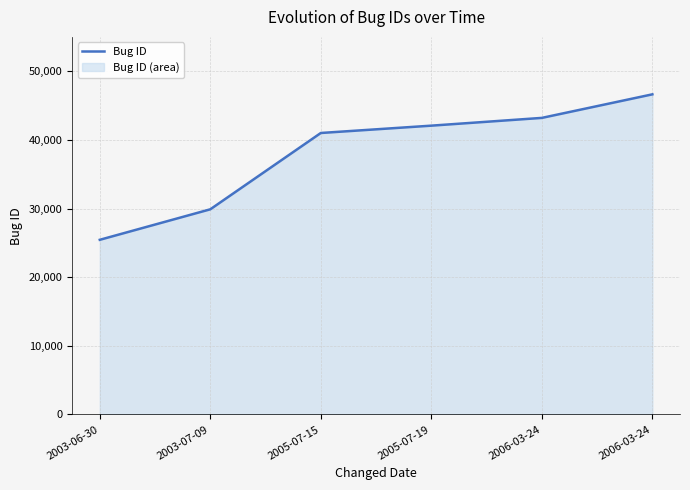

Which has a higher value, 2003-07-09 or 2005-07-15?

2005-07-15